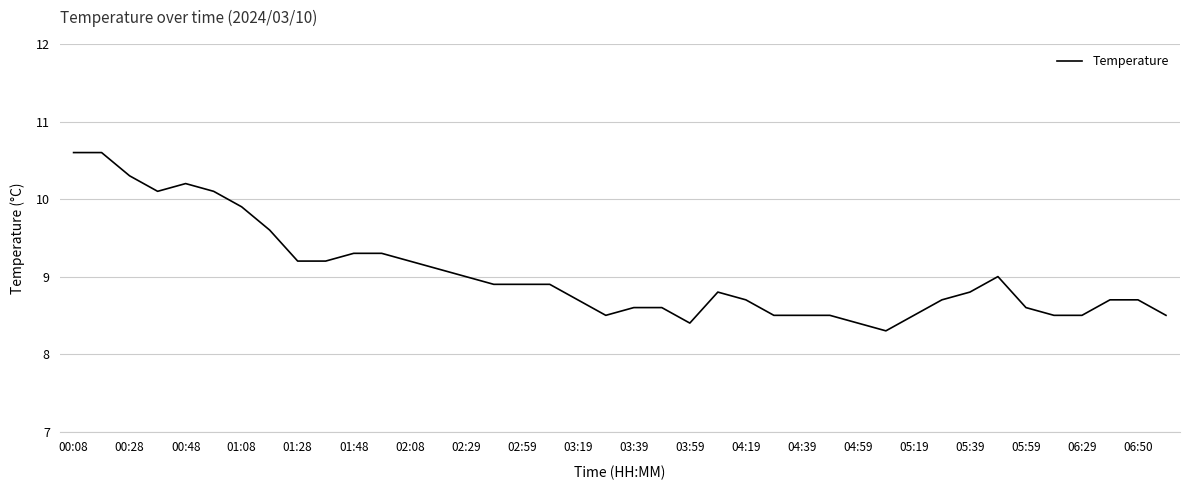

Is this an area chart (filled region under the line)?

No